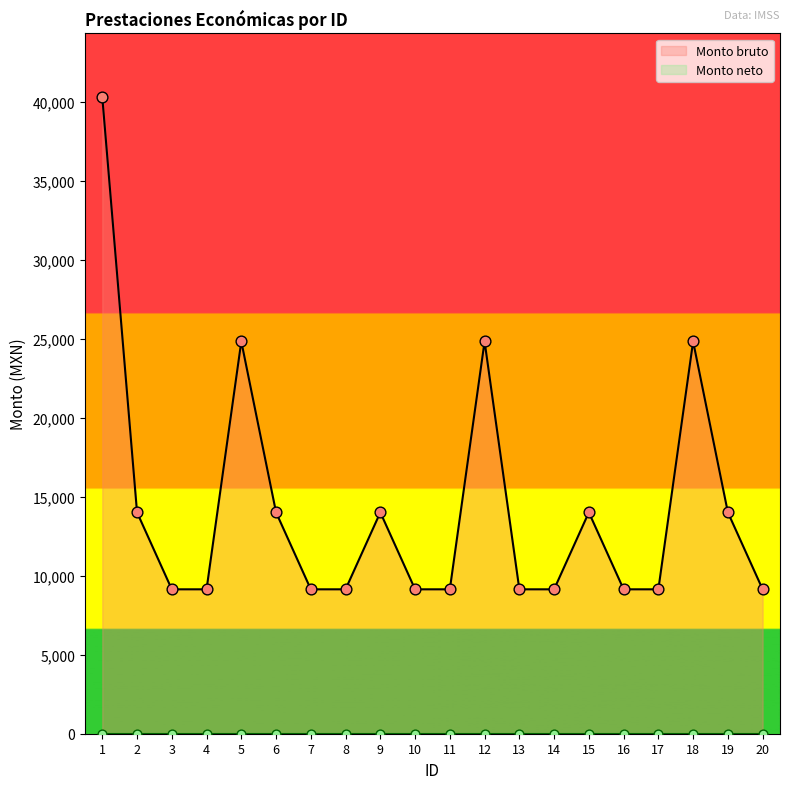

Between 3 and 10, which is larger?

3